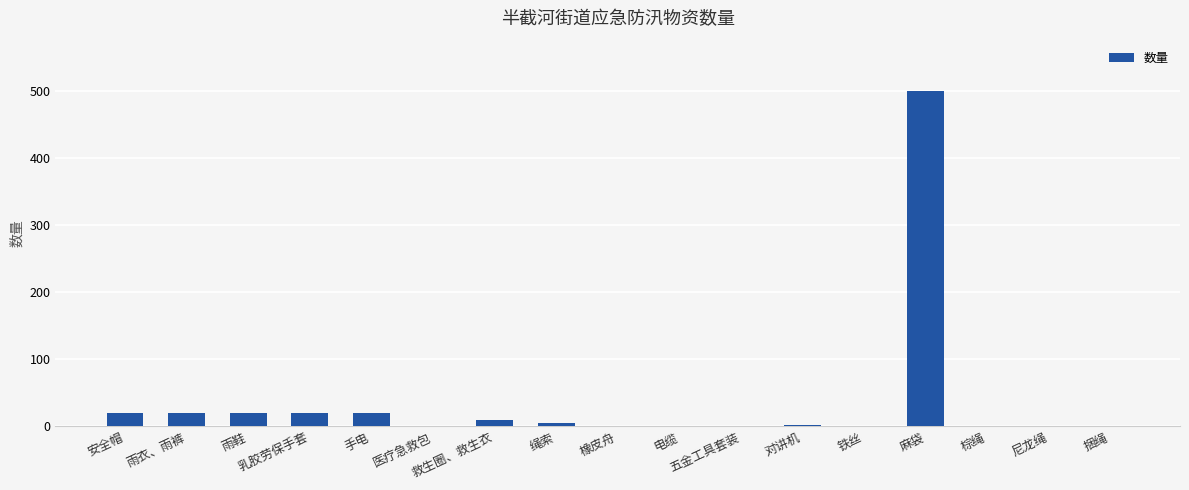

What is the change in value from 雨鞋 to 绳索?

-15